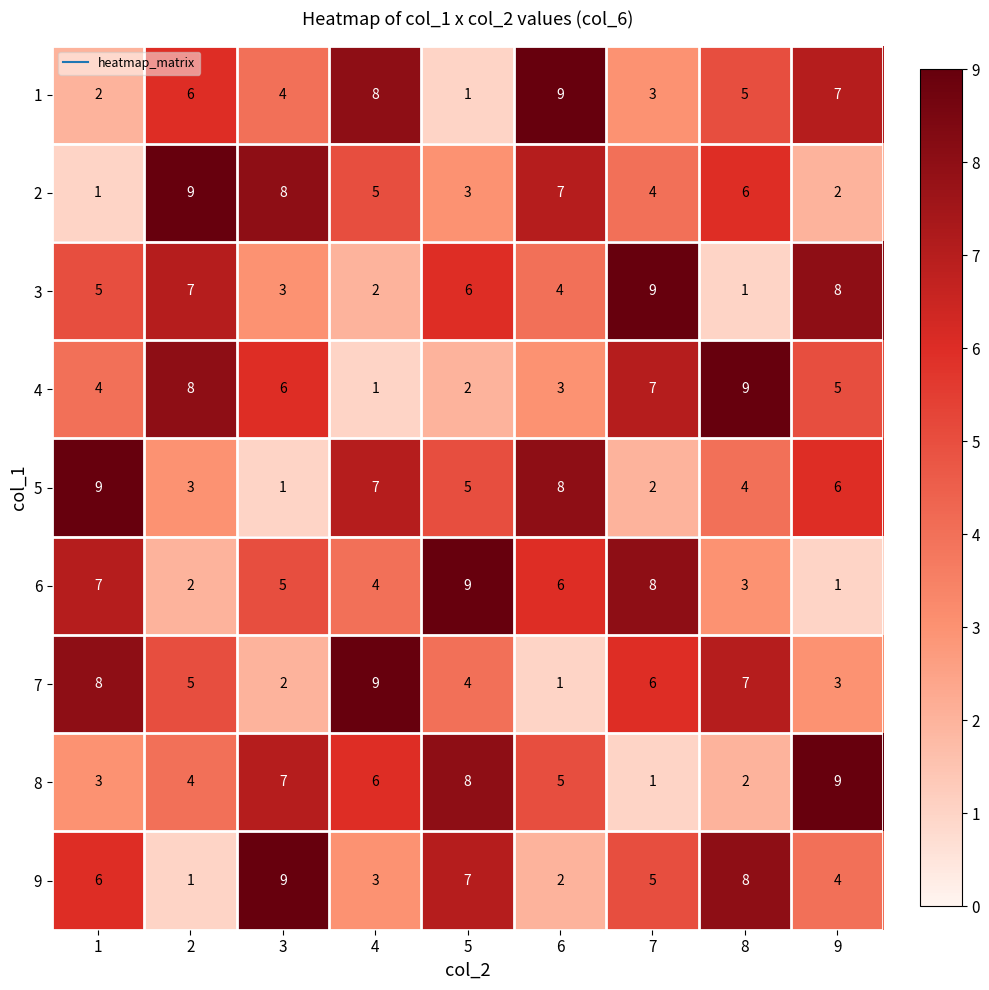

At how many categories does at least one series exceed 2?

9